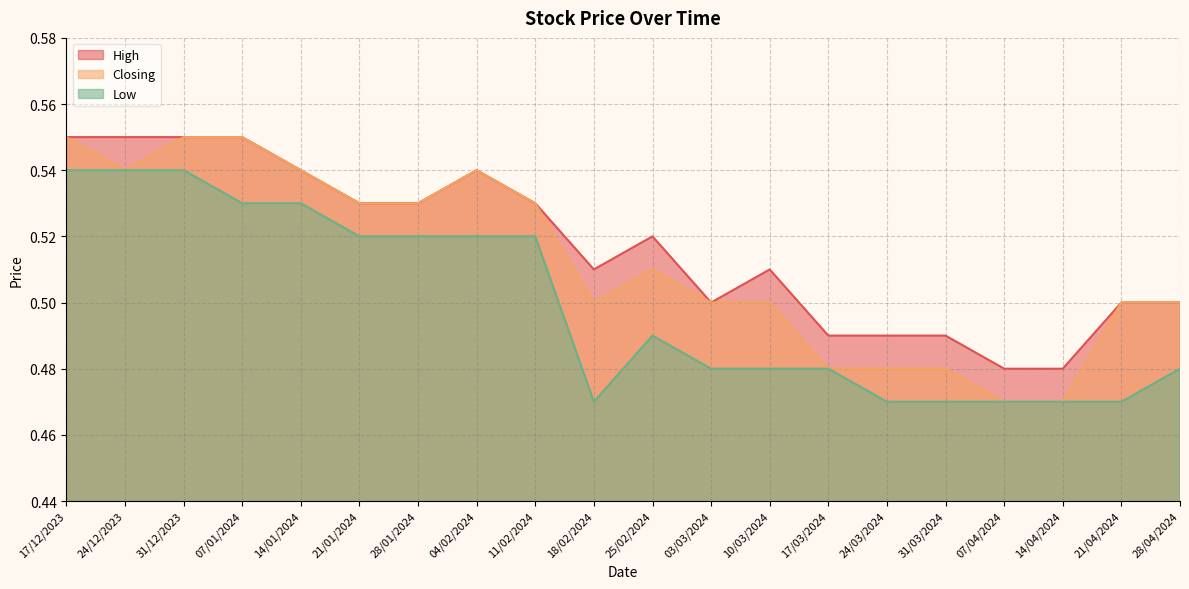

True or false: Closing and High cross at least once.

False